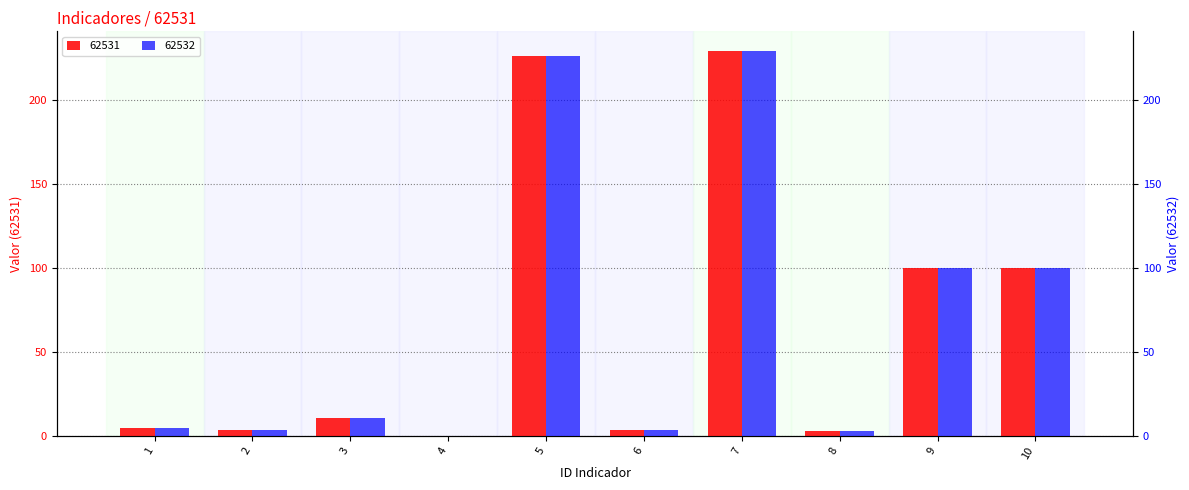

What is the value of the 62532 bar at the 9th from the left?

100.0